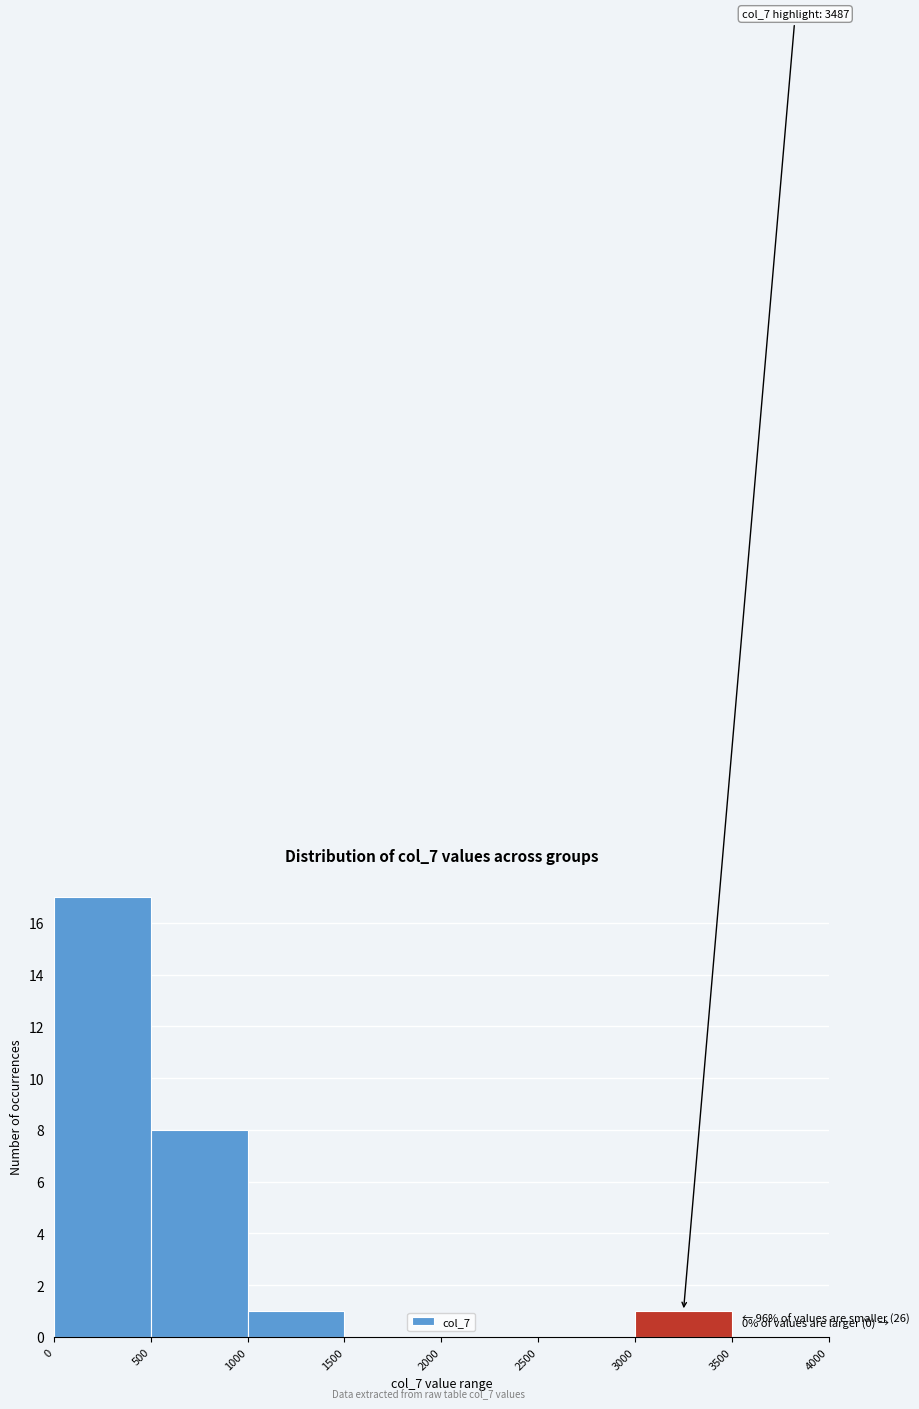

Which range on the x-axis has the tallest bar?

0 to 500